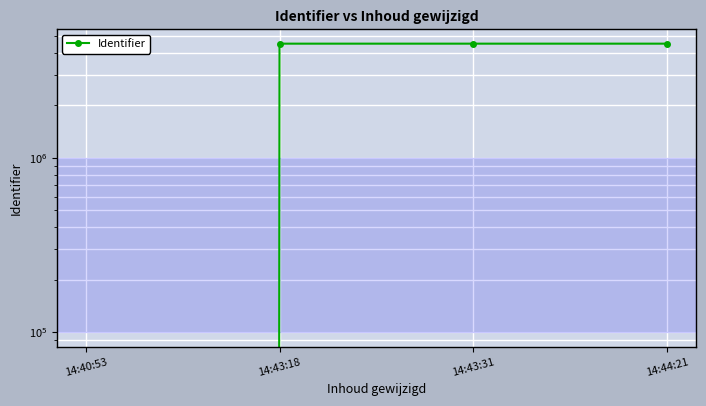

What value does the data have at 14:44:21, to the nearest 10?

4507980